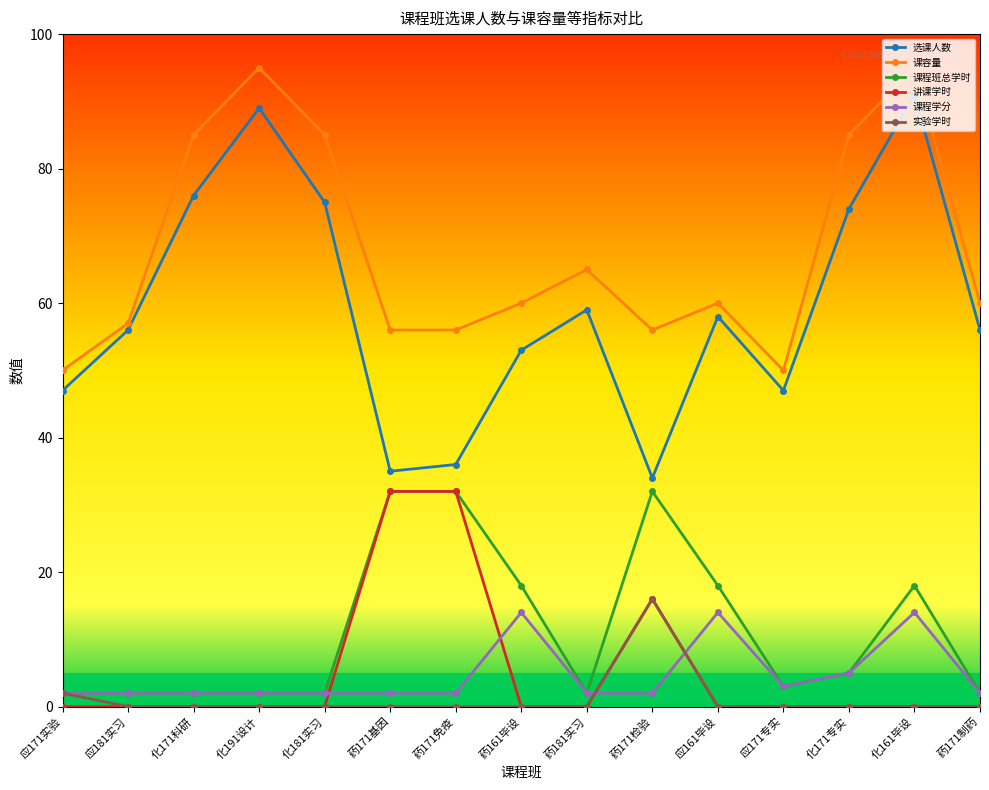

True or false: 讲课学时 has more than 0 interior local peaks.

True